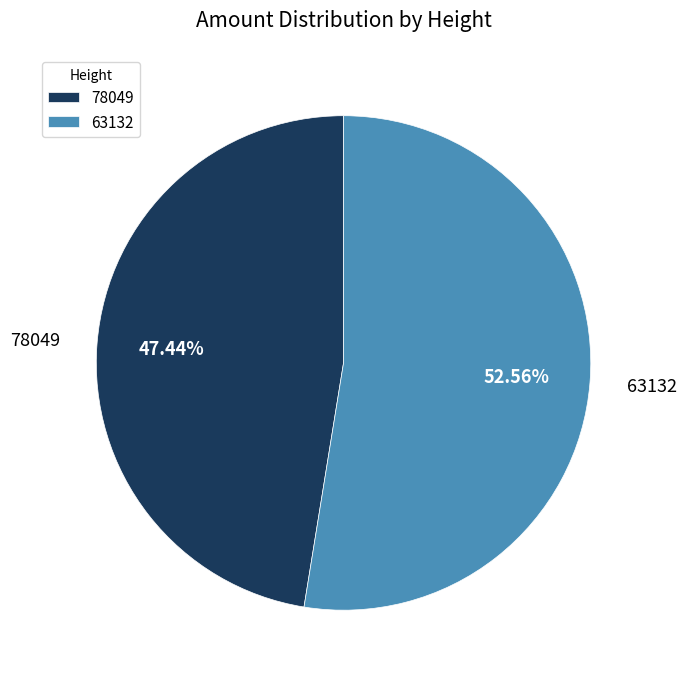

Which slice is the largest?

63132